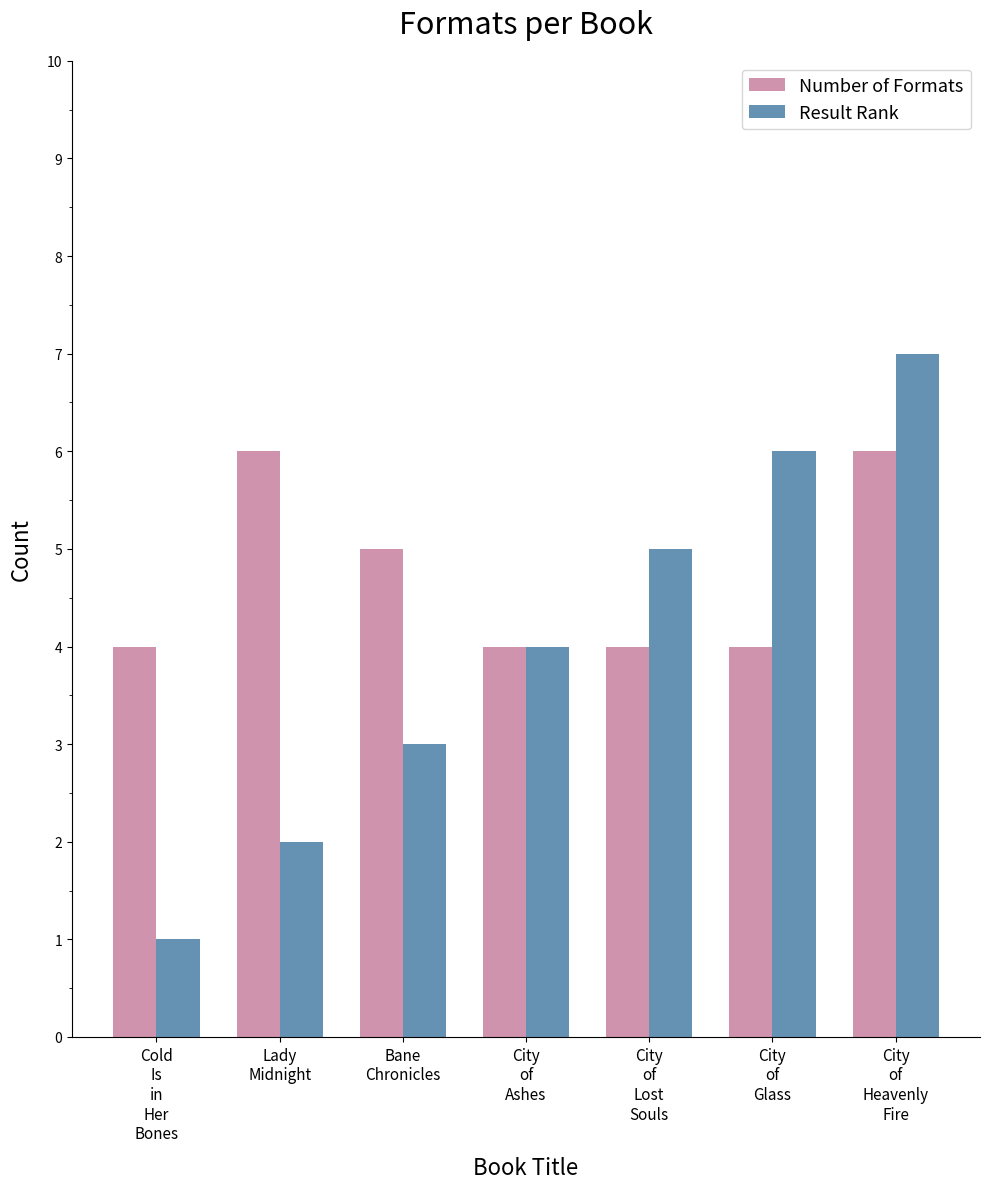

What is the difference between the Result Rank values at Cold
Is
in
Her
Bones and City
of
Ashes?

3